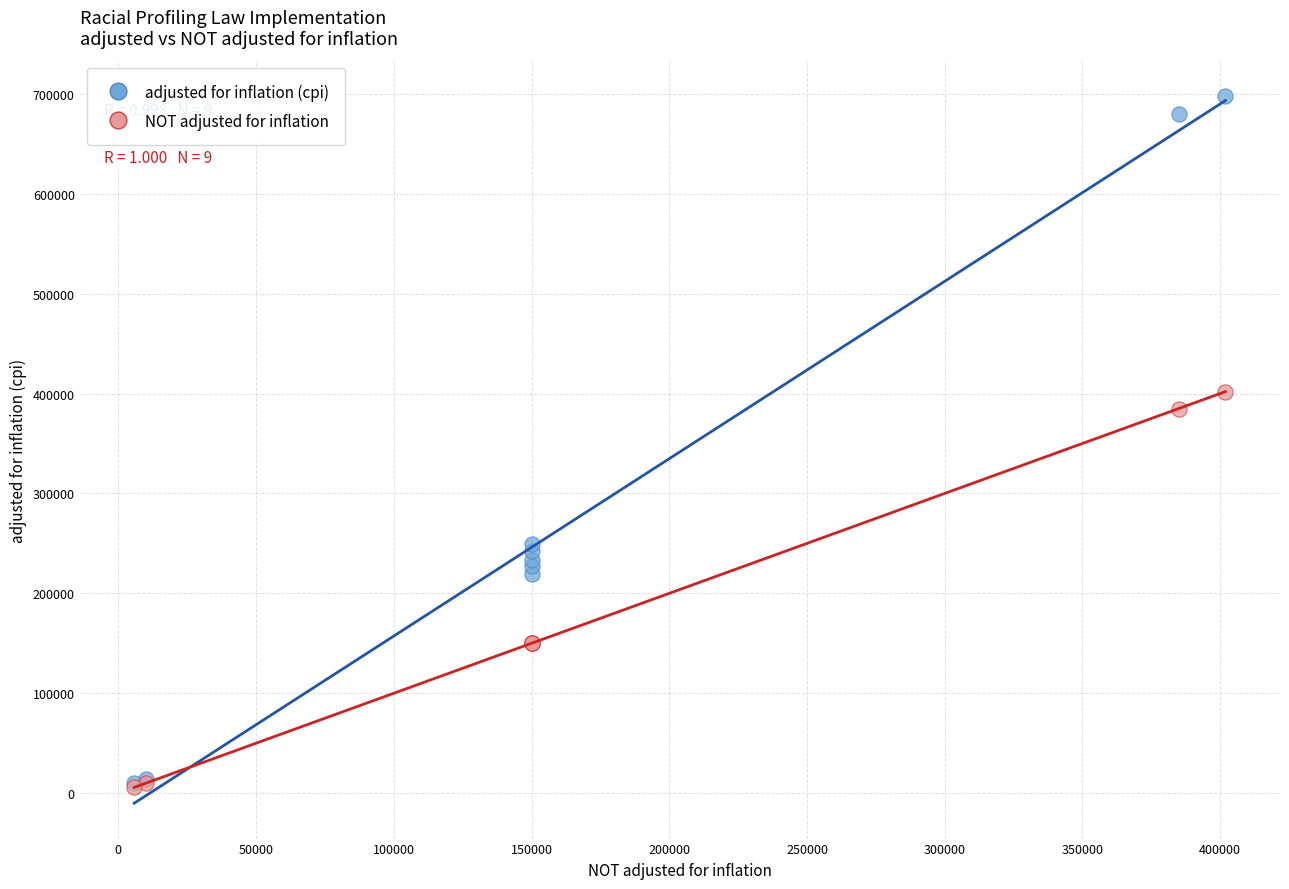

In the NOT adjusted for inflation series, what Y value is closest to 203832?

150000